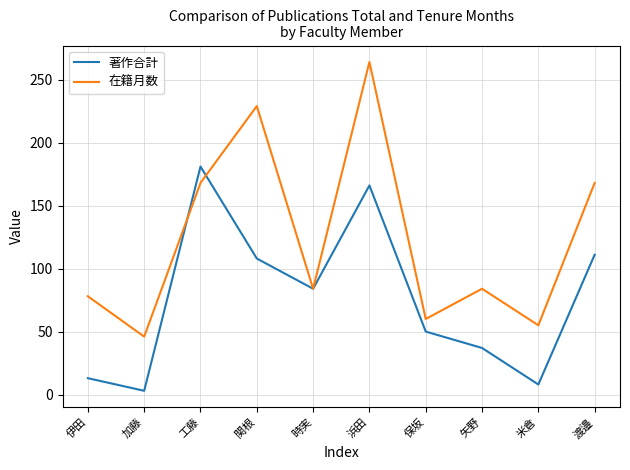

True or false: 在籍月数 has more than 1 points higher than both neighbors.

True